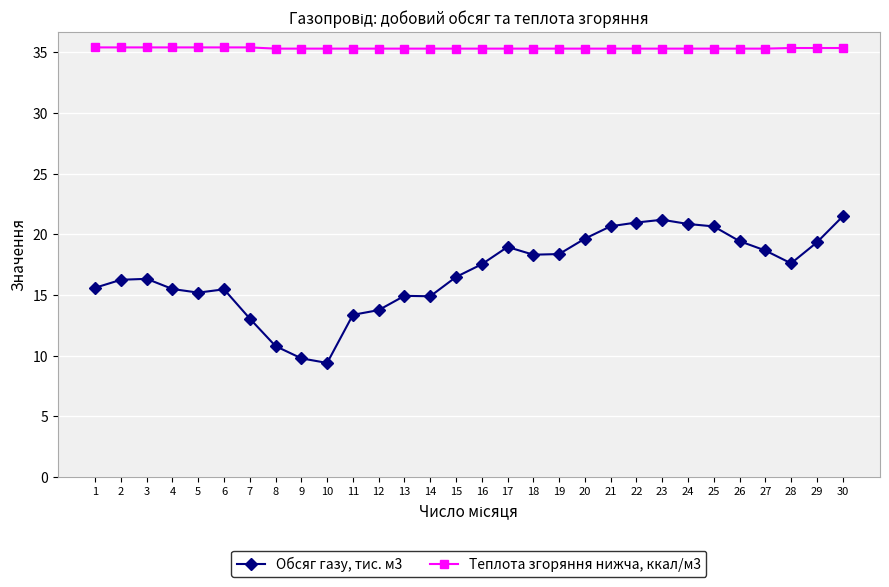

What is the value of the Теплота згоряння нижча, ккал/м3 point at the 19th from the left?

35.3